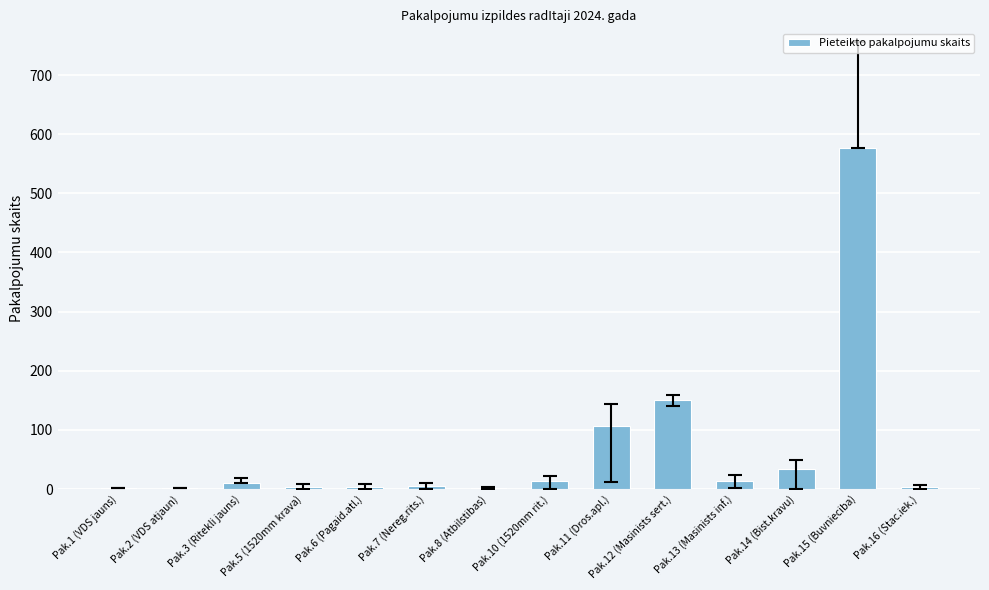

The value at Pak.3 (Ritekli jauns) is 11. True or false?

True